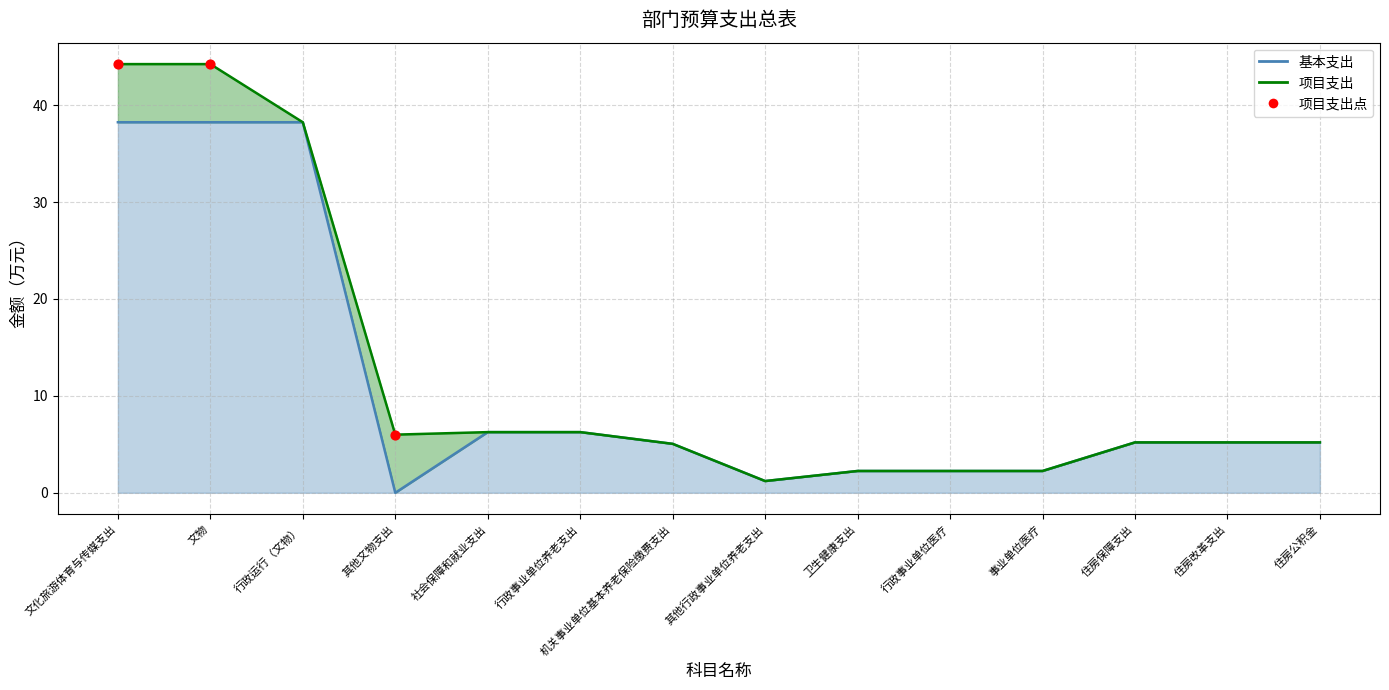

Which has a higher value, 文物 or 文化旅游体育与传媒支出?

文物